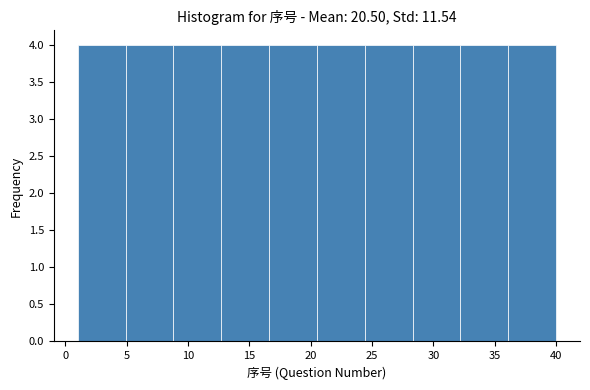

Reading left to right, list every bar in this chart as the range it spans on the x-axis followed by its height. Neither the bar edges nor the heights are printed on the chart, so give them approximately, as read against the axes.

1.0 to 4.9: 4
4.9 to 8.8: 4
8.8 to 12.7: 4
12.7 to 16.6: 4
16.6 to 20.5: 4
20.5 to 24.4: 4
24.4 to 28.3: 4
28.3 to 32.2: 4
32.2 to 36.1: 4
36.1 to 40.0: 4